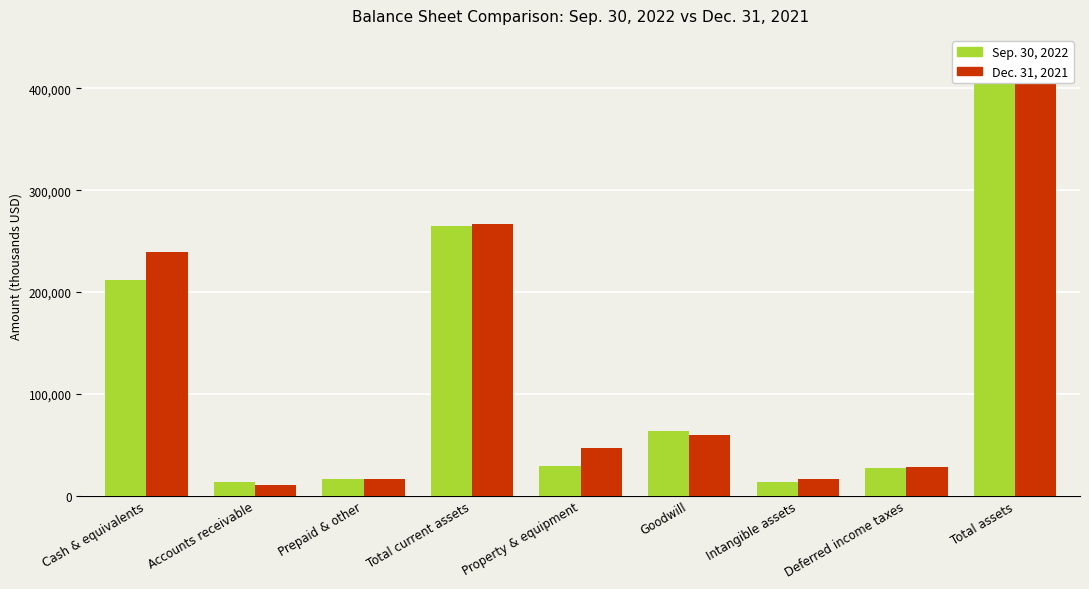

What are all the series names shown in the legend?

Sep. 30, 2022, Dec. 31, 2021